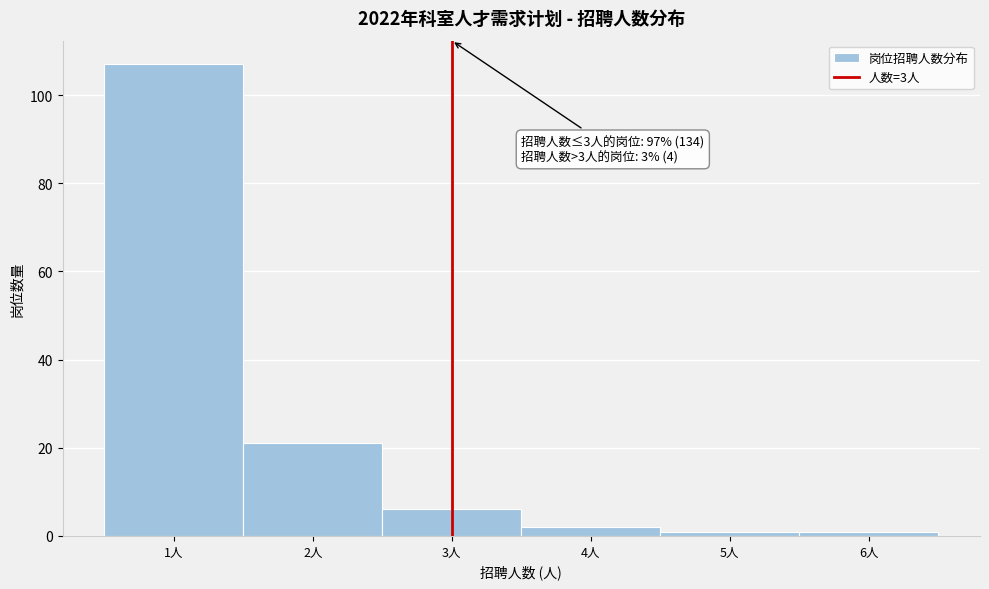

Over which range of the x-axis is the bar tallest?

0.5 to 1.5